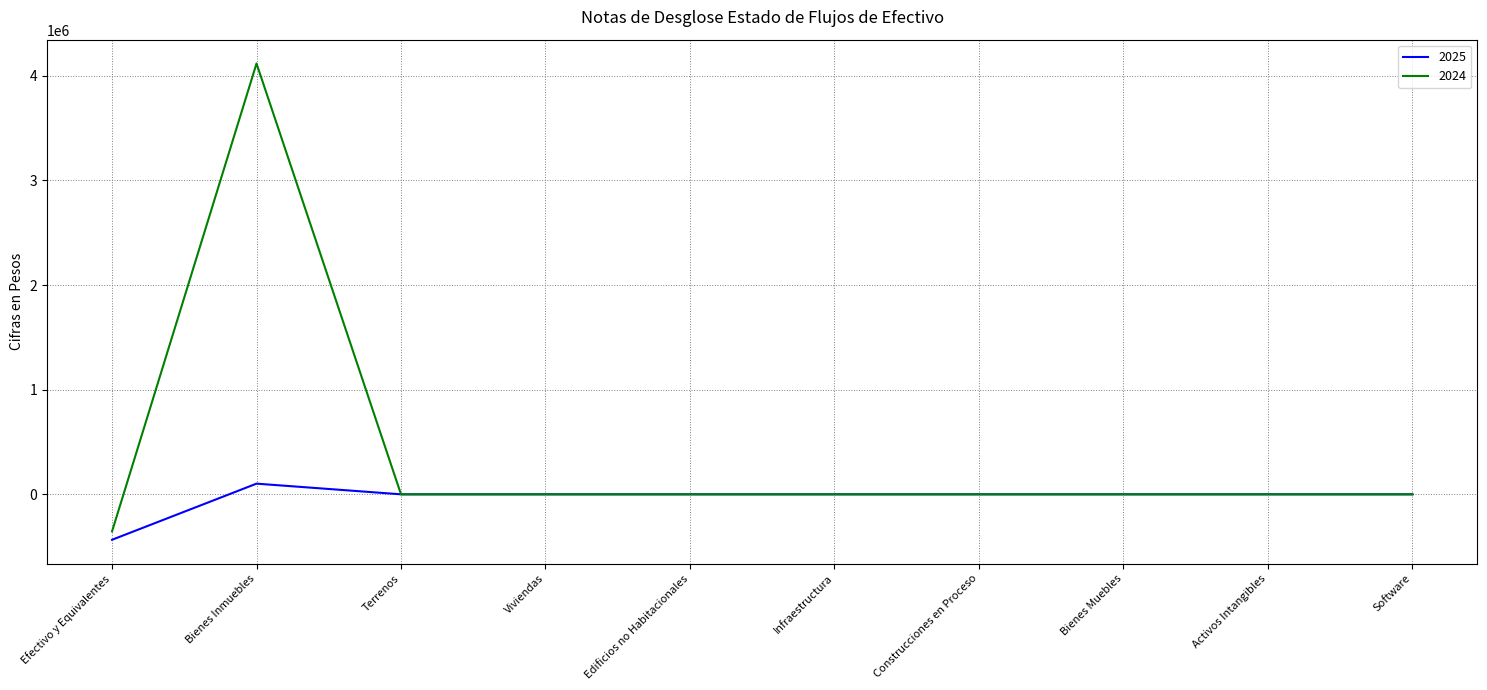

At which category is the sum across all series the highest?

Bienes Inmuebles